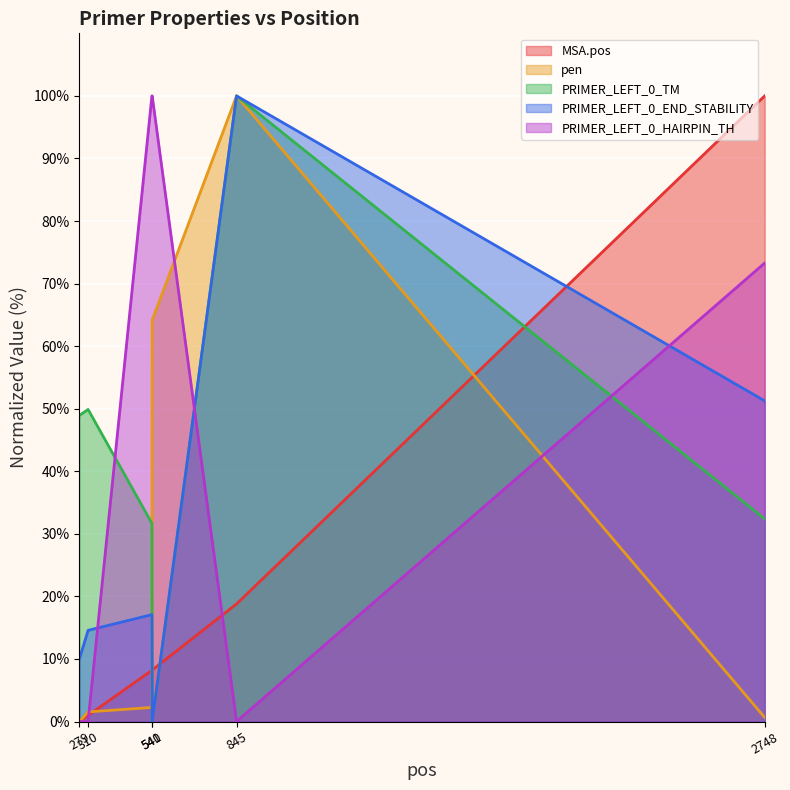

Rank the series by their maximum value, from highest to lowest.

MSA.pos, pen, PRIMER_LEFT_0_TM, PRIMER_LEFT_0_END_STABILITY, PRIMER_LEFT_0_HAIRPIN_TH